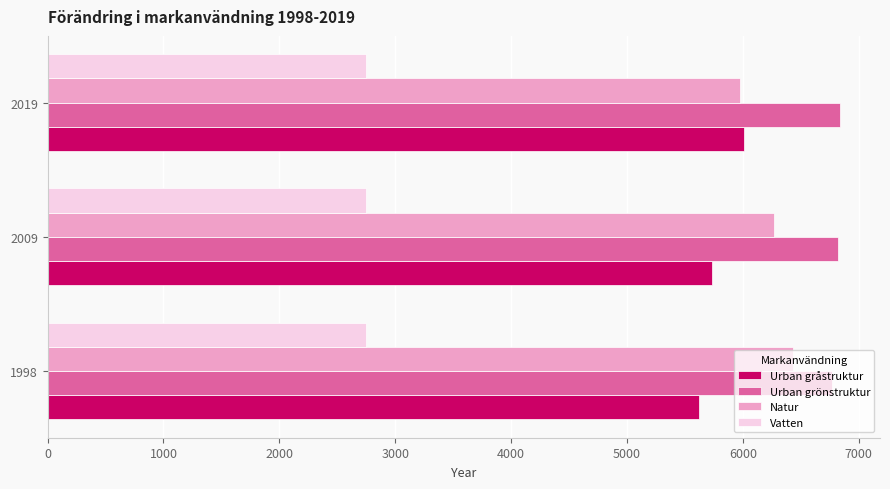

Count the number of categories in the chart.

3